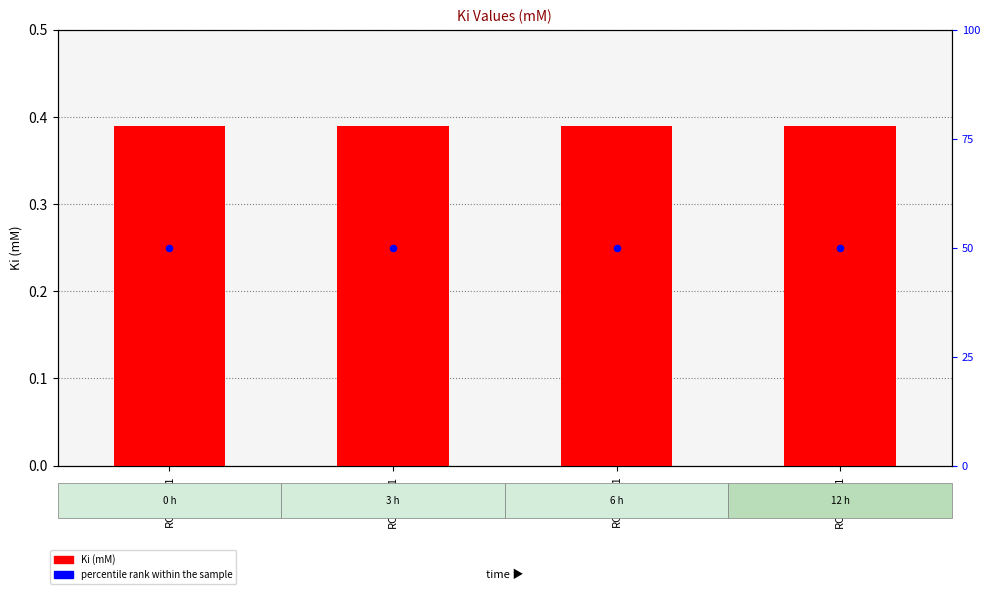

At how many categories does at least one series exceed 33?

4